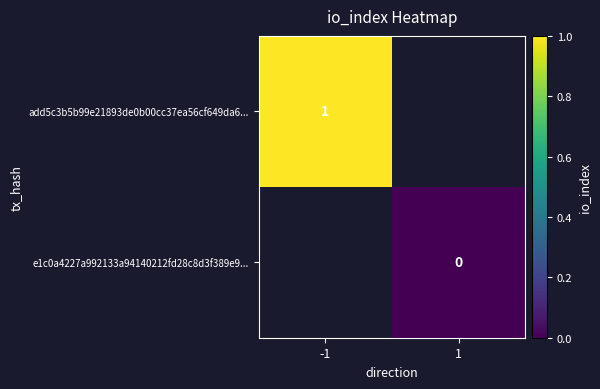

Rank the categories by add5c3b5b99e21893de0b00cc37ea56cf649da6... value from highest to lowest.

-1, 1